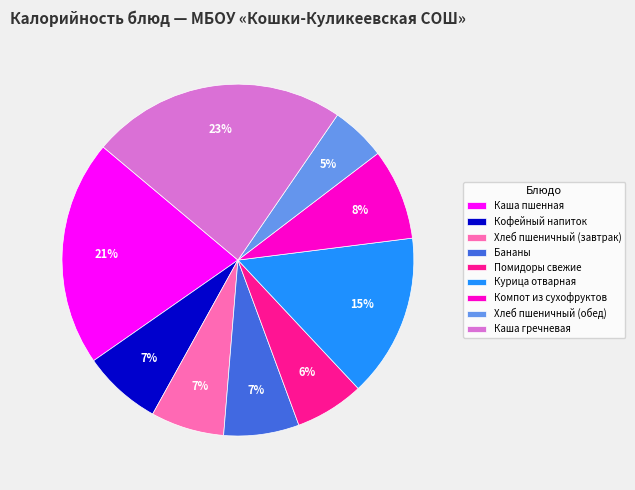

Is it true that Хлеб пшеничный (обед) is 16% of the pie?

False